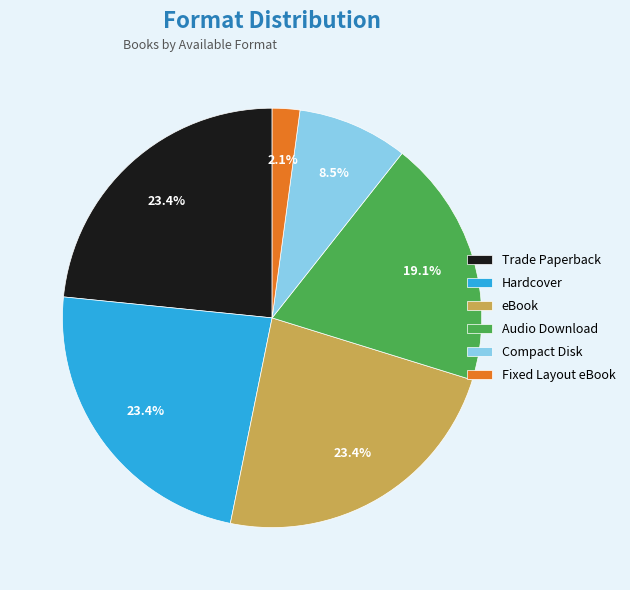

Which category has the smallest portion of the pie?

Fixed Layout eBook